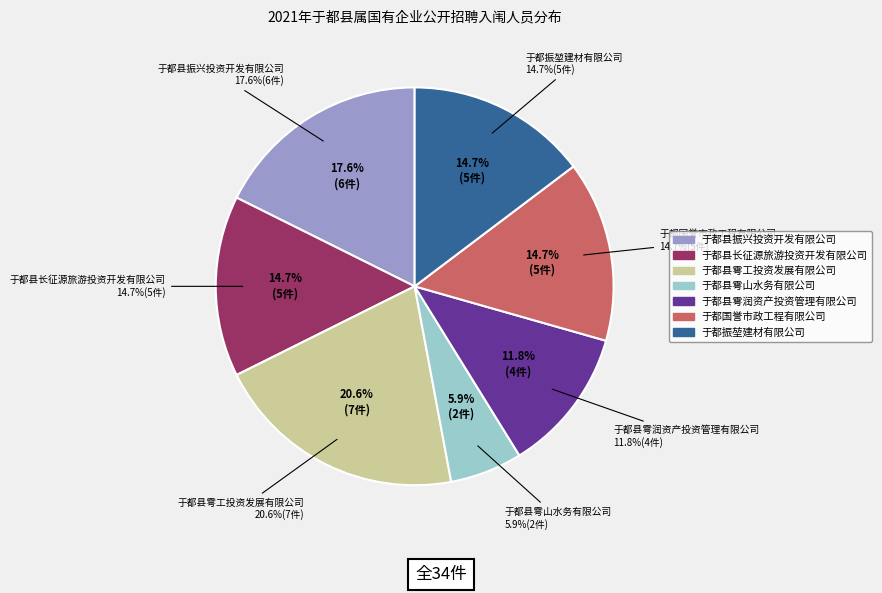

Does 于都县雩工投资发展有限公司 represent more than half of the total?

No